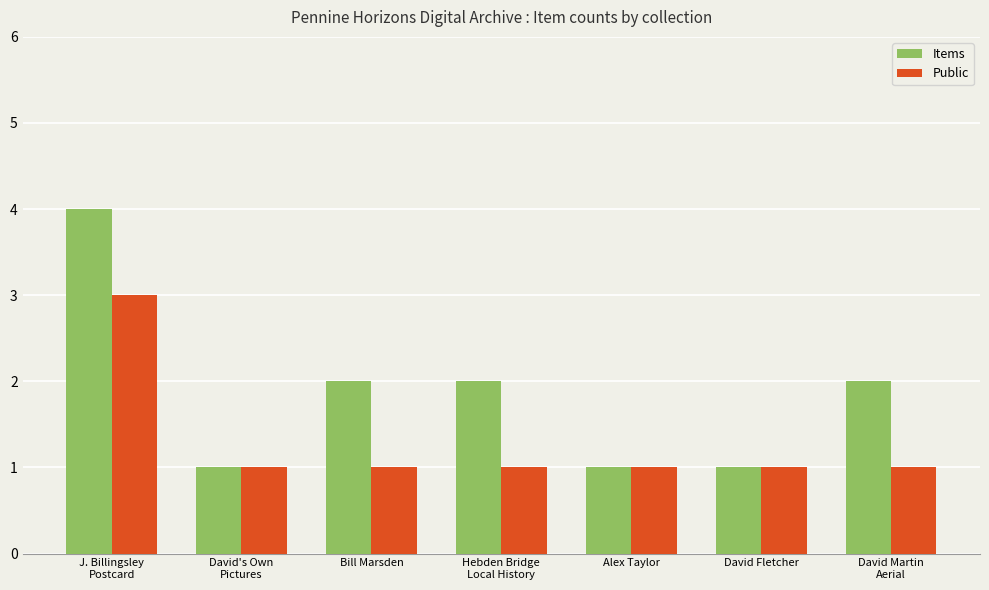

How many data points does each series have?

7